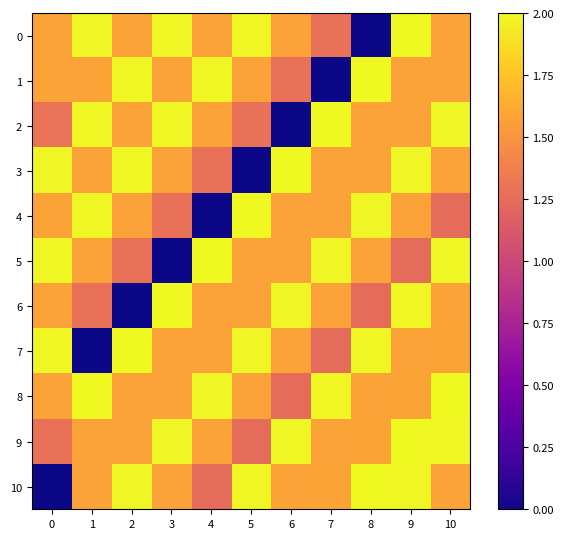

Reading left to right, list all the values displayed in this chart.

0: 0=1.6	1=2.0	2=1.6	3=2.0	4=1.6	5=2.0	6=1.6	7=1.3	8=0.0	9=2.0	10=1.6
1: 0=1.6	1=1.6	2=2.0	3=1.6	4=2.0	5=1.6	6=1.3	7=0.0	8=2.0	9=1.6	10=1.6
2: 0=1.3	1=2.0	2=1.6	3=2.0	4=1.6	5=1.3	6=0.0	7=2.0	8=1.6	9=1.6	10=2.0
3: 0=2.0	1=1.6	2=2.0	3=1.6	4=1.3	5=0.0	6=2.0	7=1.6	8=1.6	9=2.0	10=1.6
4: 0=1.6	1=2.0	2=1.6	3=1.3	4=0.0	5=2.0	6=1.6	7=1.6	8=2.0	9=1.6	10=1.3
5: 0=2.0	1=1.6	2=1.3	3=0.0	4=2.0	5=1.6	6=1.6	7=2.0	8=1.6	9=1.3	10=2.0
6: 0=1.6	1=1.3	2=0.0	3=2.0	4=1.6	5=1.6	6=2.0	7=1.6	8=1.3	9=2.0	10=1.6
7: 0=2.0	1=0.0	2=2.0	3=1.6	4=1.6	5=2.0	6=1.6	7=1.3	8=2.0	9=1.6	10=1.6
8: 0=1.6	1=2.0	2=1.6	3=1.6	4=2.0	5=1.6	6=1.3	7=2.0	8=1.6	9=1.6	10=2.0
9: 0=1.3	1=1.6	2=1.6	3=2.0	4=1.6	5=1.3	6=2.0	7=1.6	8=1.6	9=2.0	10=2.0
10: 0=0.0	1=1.6	2=2.0	3=1.6	4=1.3	5=2.0	6=1.6	7=1.6	8=2.0	9=2.0	10=1.6